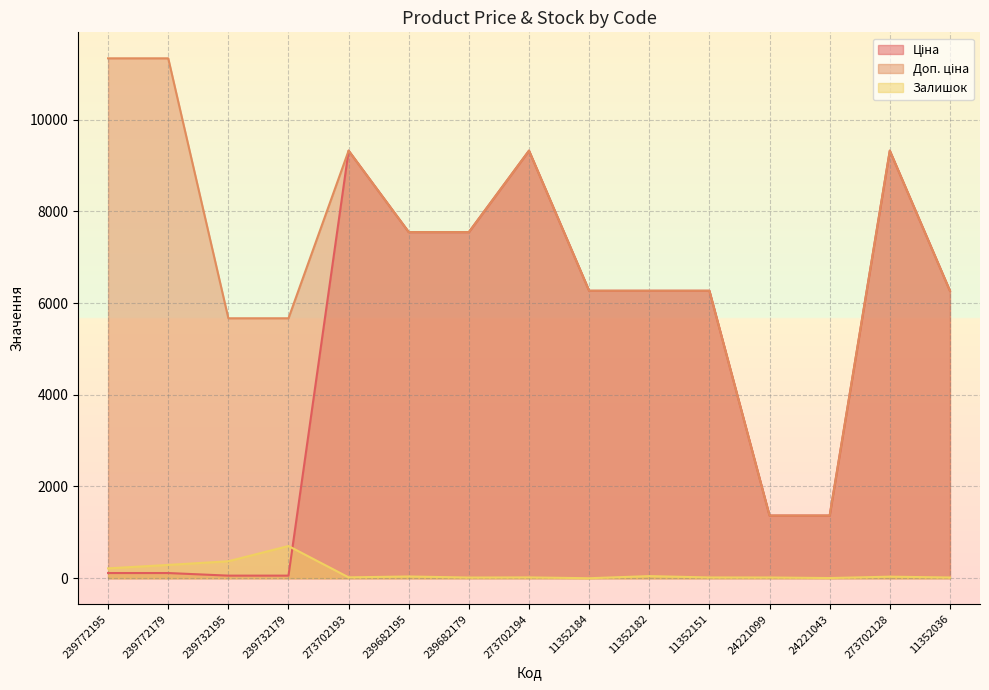

What are all the series names shown in the legend?

Ціна, Доп. ціна, Залишок